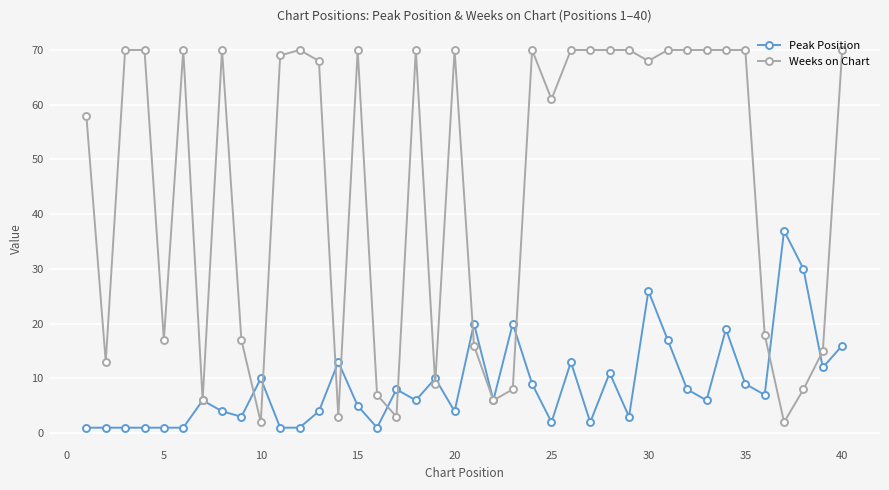

What is the smallest value displayed?

1